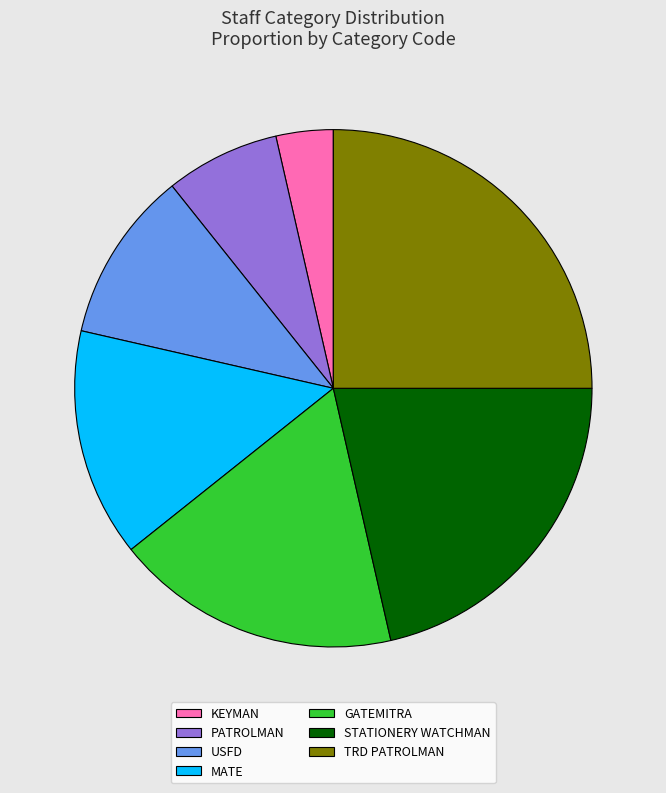

Between PATROLMAN and GATEMITRA, which is larger?

GATEMITRA